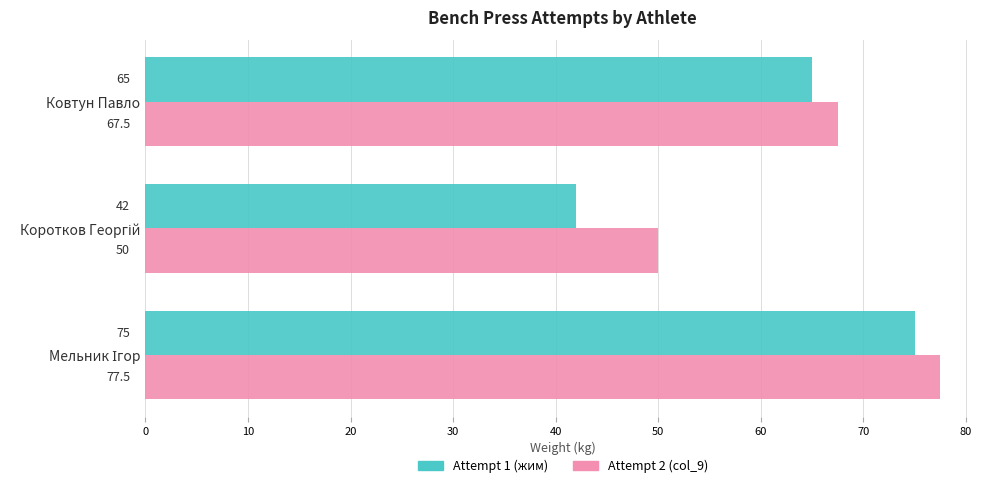

Which series has the largest range (max minus min)?

Attempt 1 (жим)